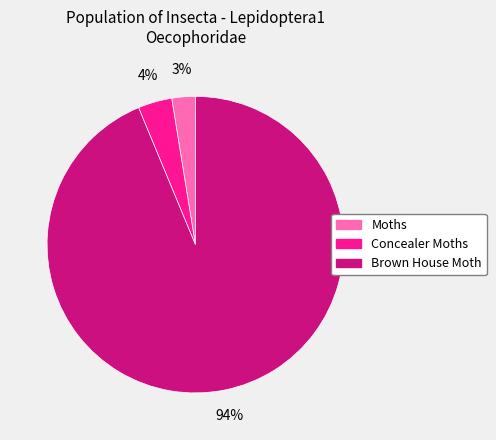

Which category has the smallest portion of the pie?

Moths